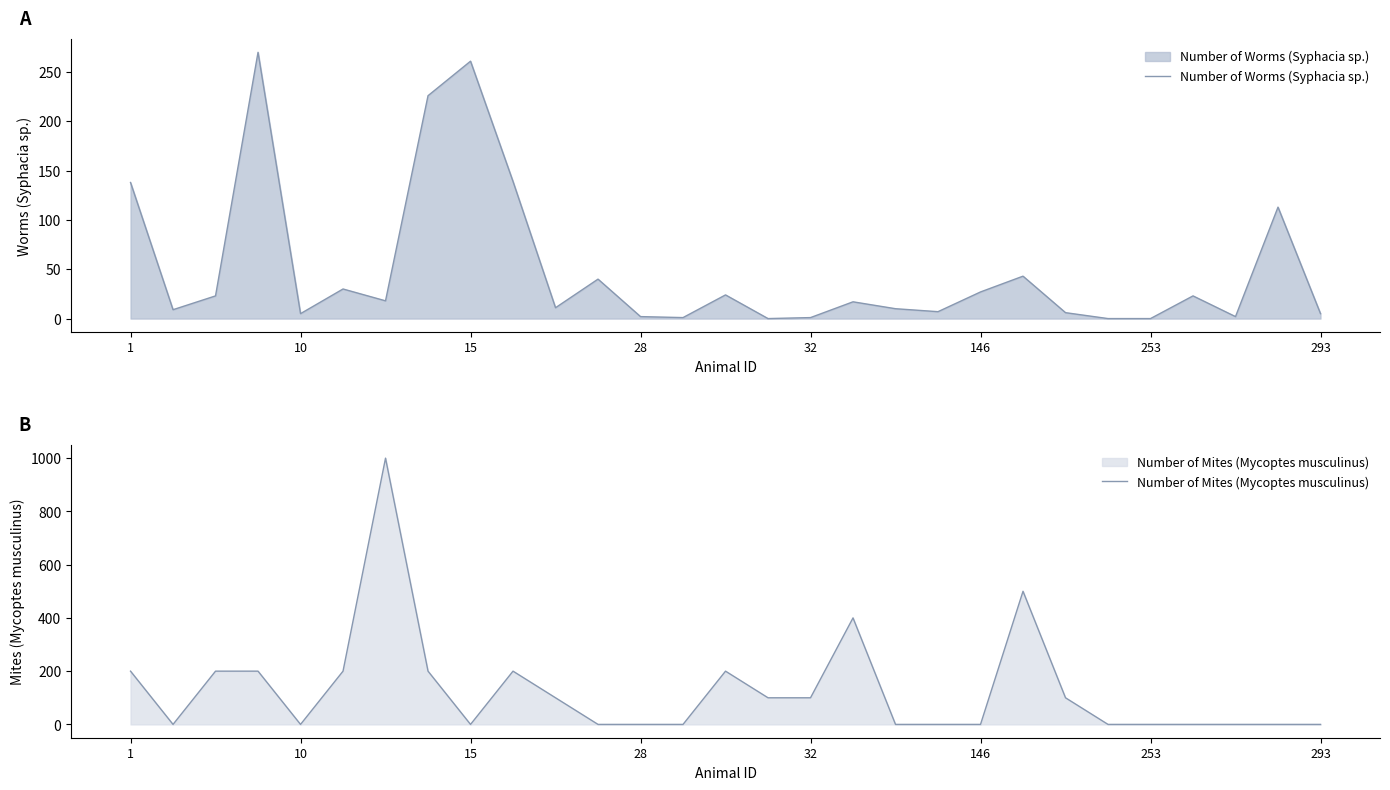

How many intersections are there between Number of Mites (Mycoptes musculinus) and Number of Worms (Syphacia sp.)?

10